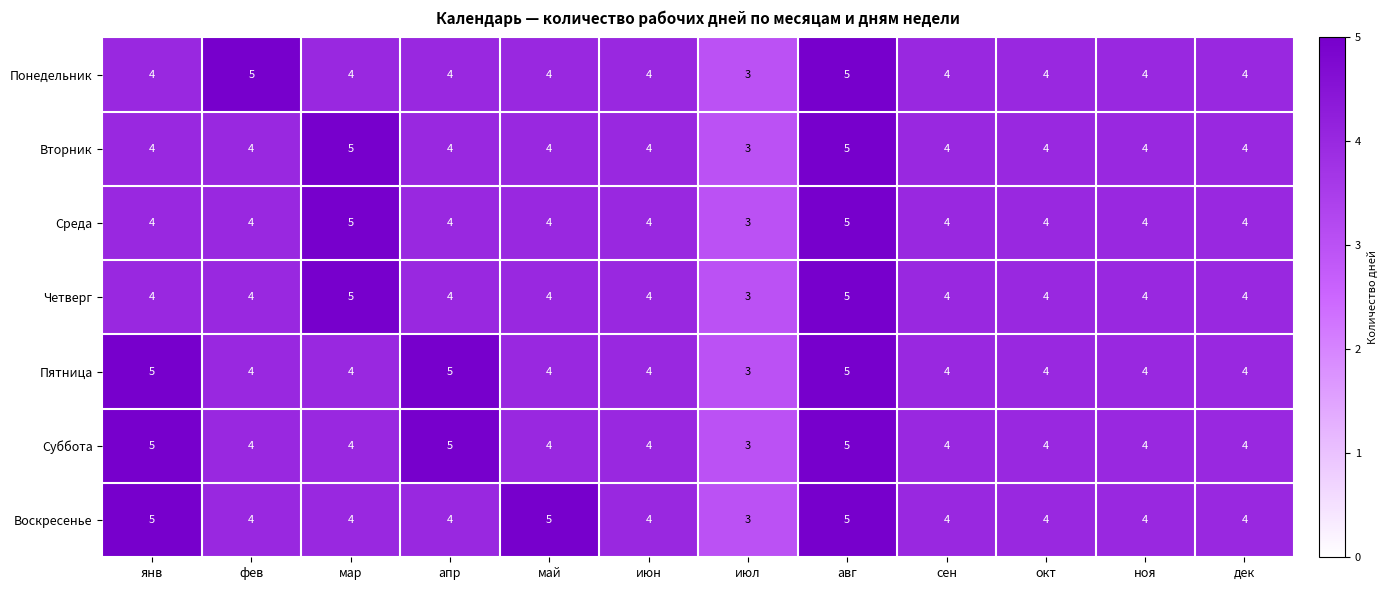

What is the sum of all Пятница values?

50